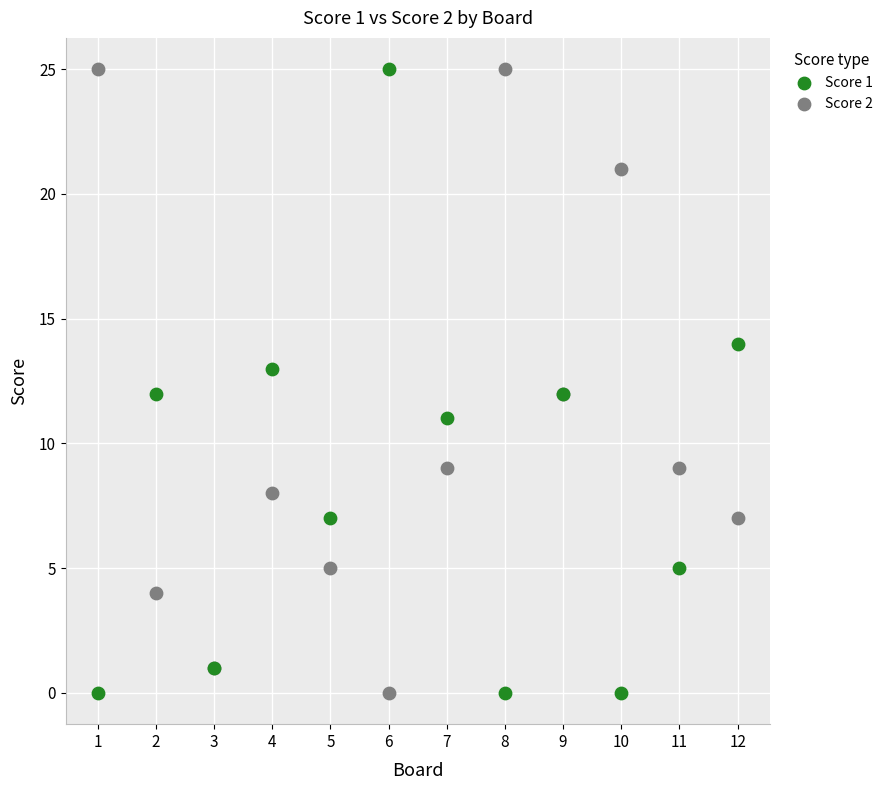

What is the X range (max minus min) for the scatter plot?

11